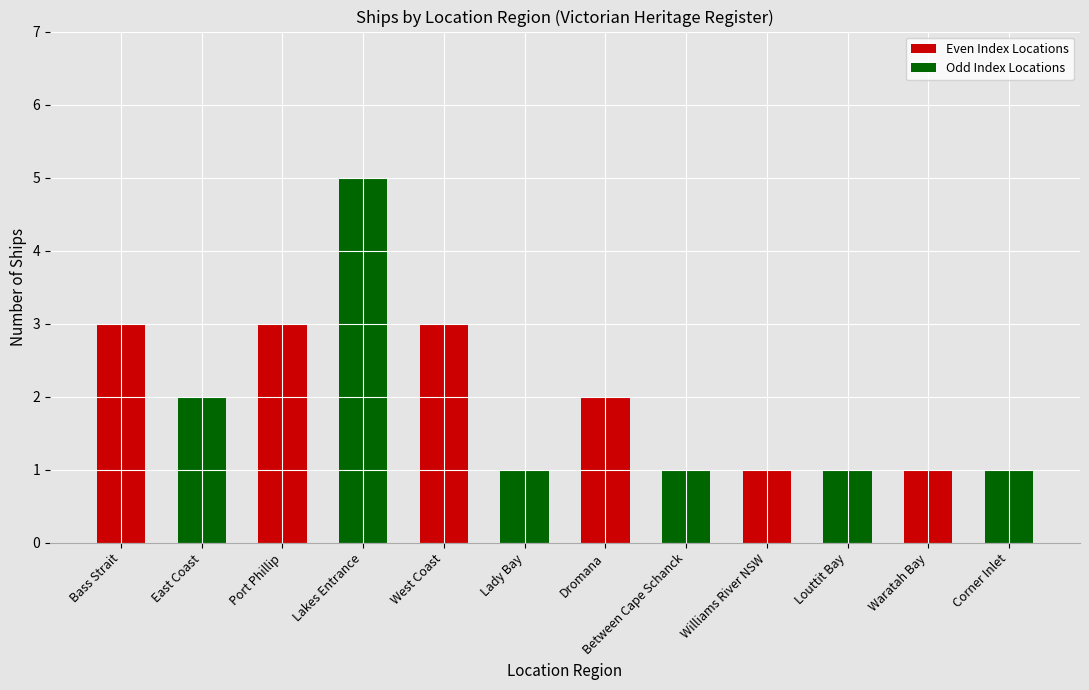

Which series changed the most between Port Phillip and Williams River NSW?

Odd Index Locations